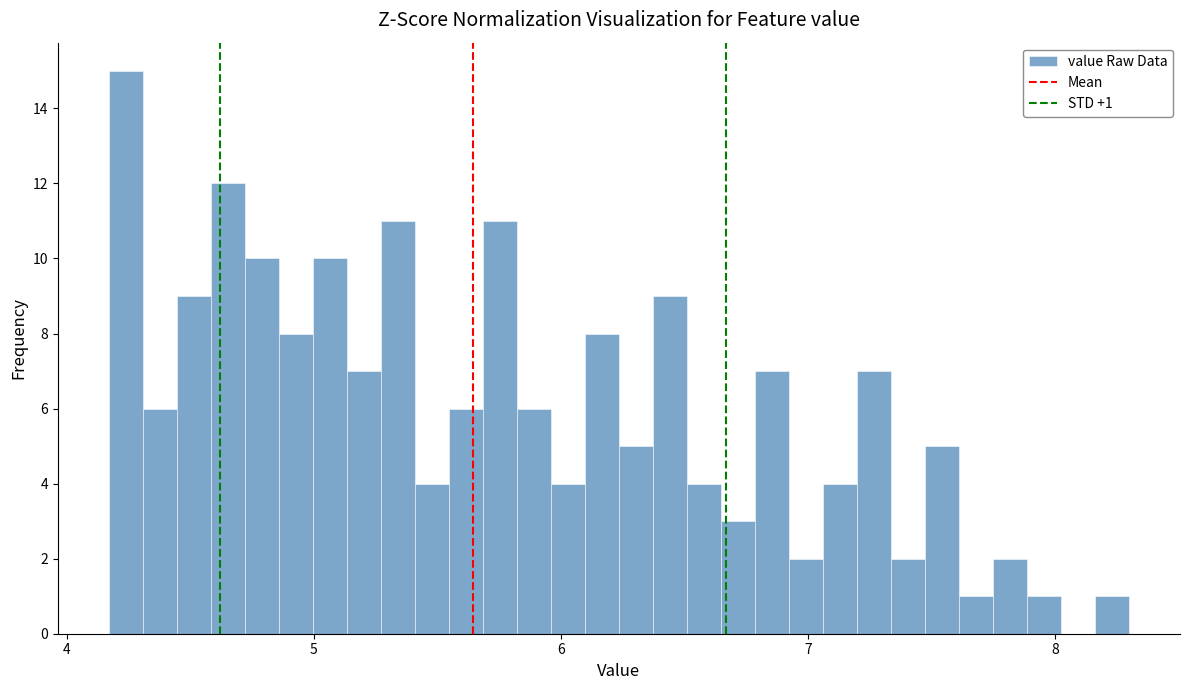

Read against the x-axis, roughly where is the centre of the tallest bar?

4.2